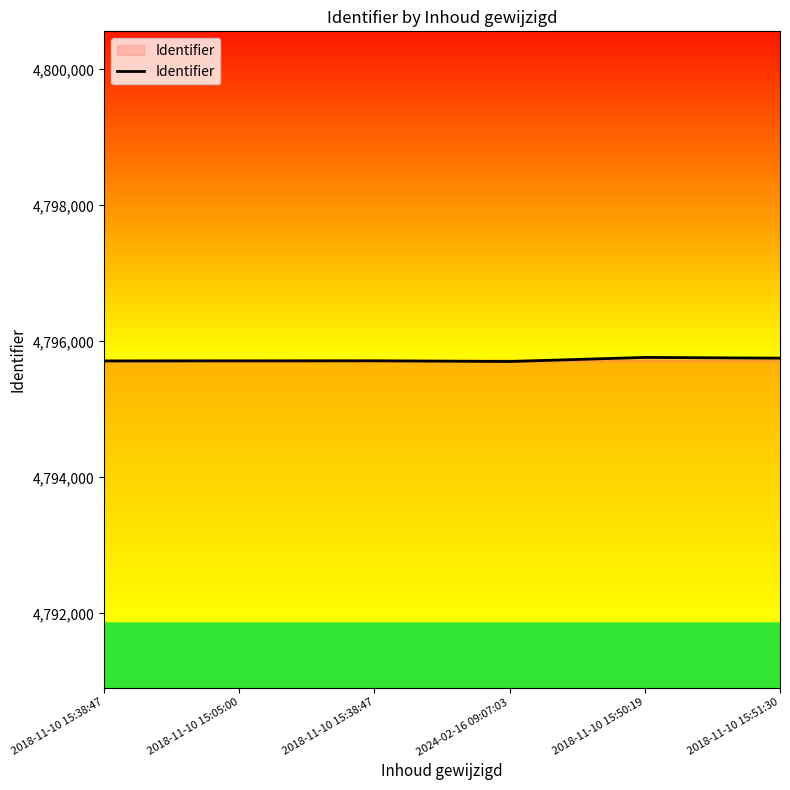

The chart shows a value of 4795713 at 2018-11-10 15:05:00. True or false?

True